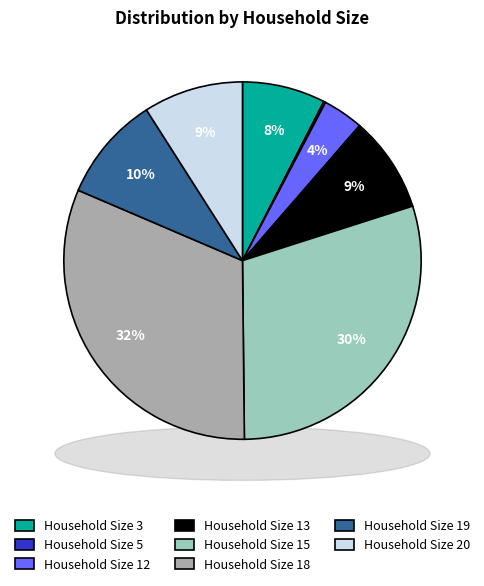

To the nearest percent, what percentage of the pie is Household Size 13?

9%